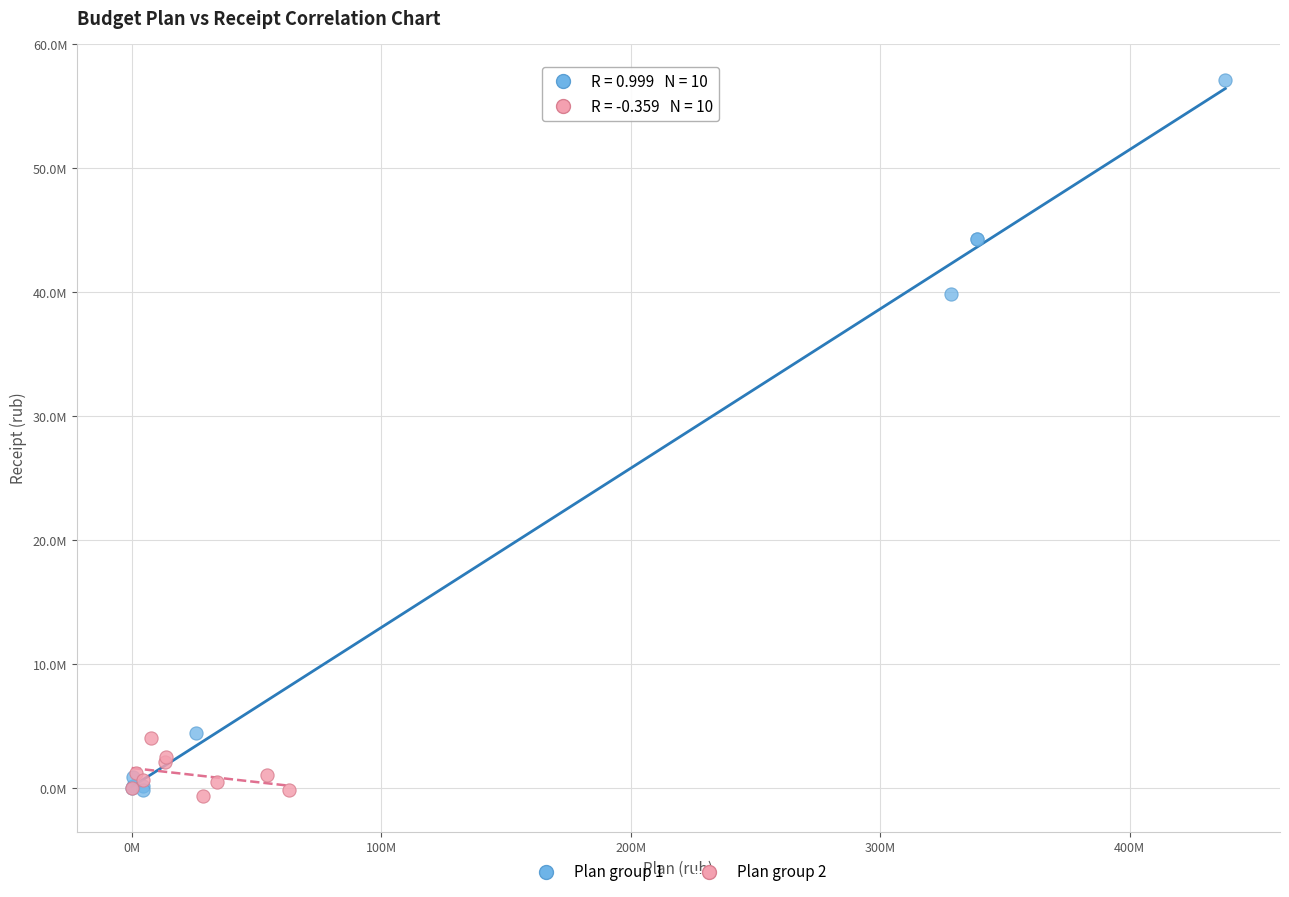

What are all the series names shown in the legend?

Plan group 1, Plan group 2